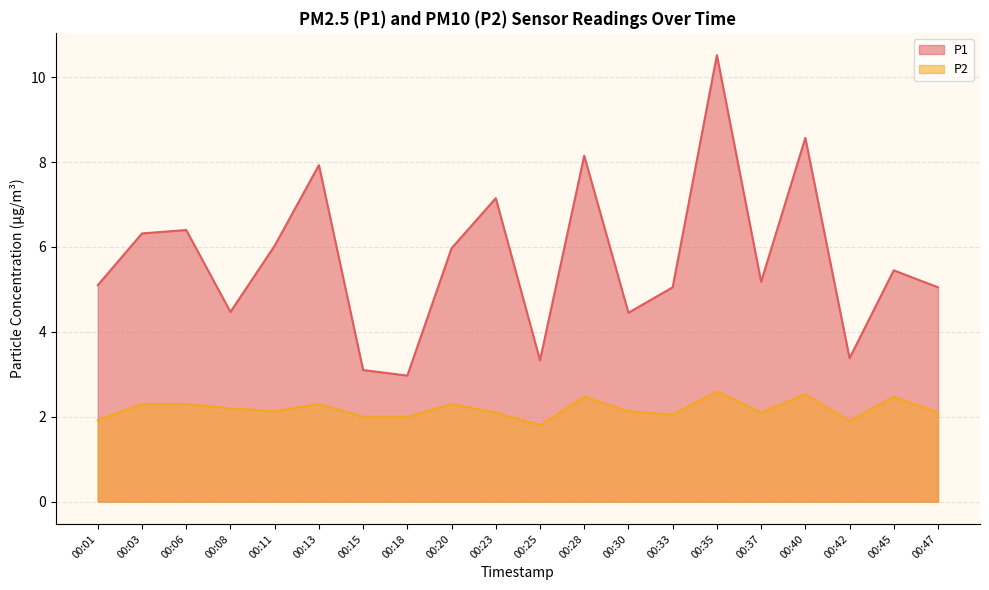

Is the value of P2 at 00:01 greater than the value of P1 at 00:03?

No